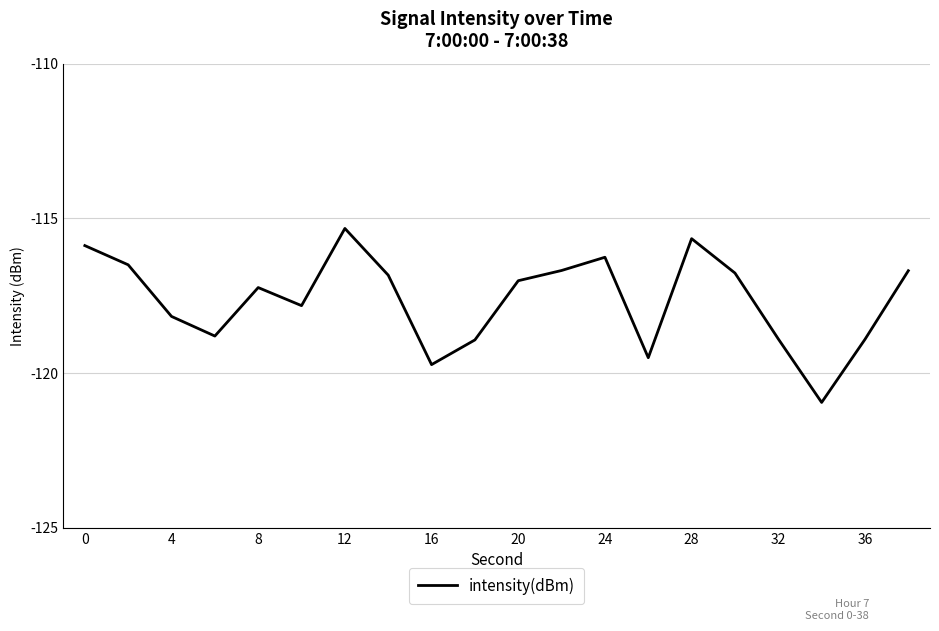

Is this an area chart (filled region under the line)?

No